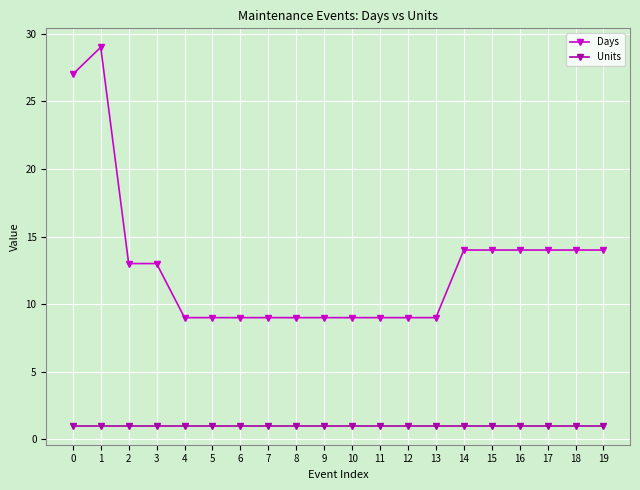

Rank the series by their maximum value, from lowest to highest.

Units, Days